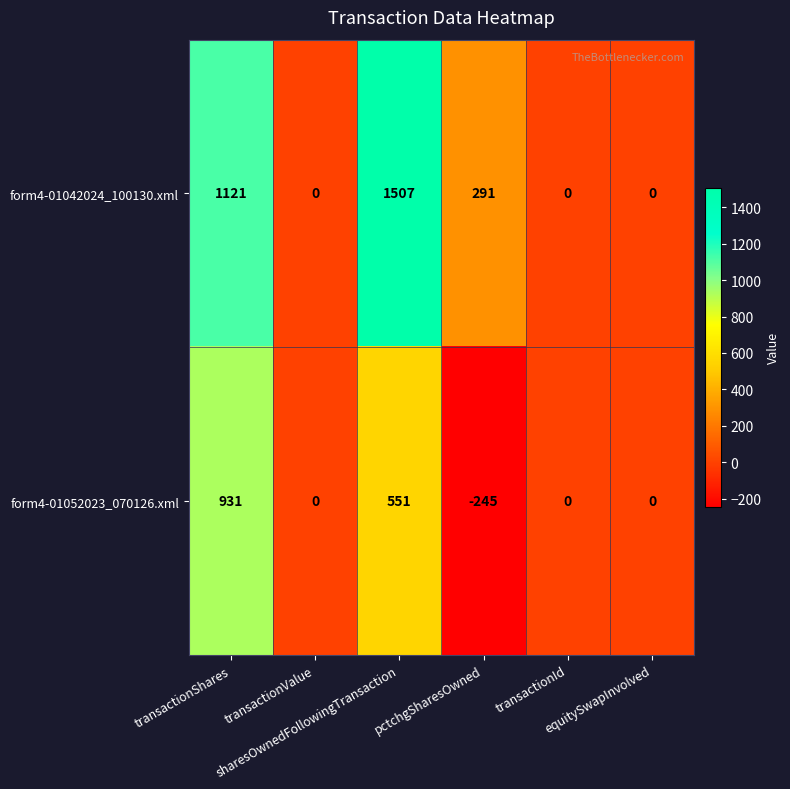

What is the sum of all form4-01052023_070126.xml values?

1237